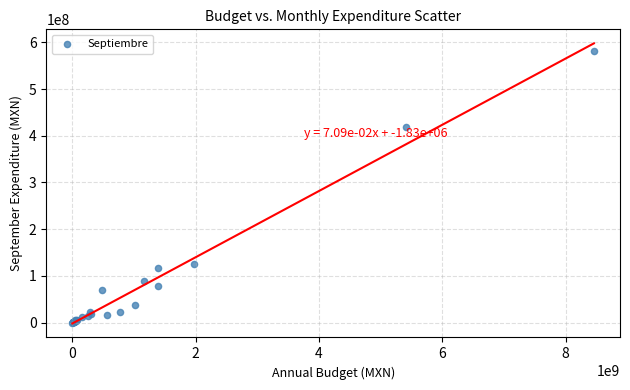

What Y value in the scatter plot is closest to 290889311?

418475724.0